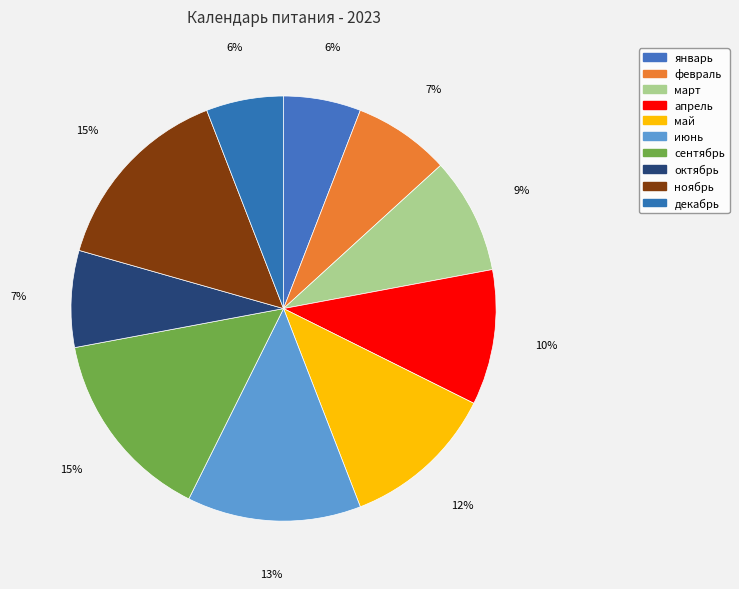

Between февраль and ноябрь, which is larger?

ноябрь